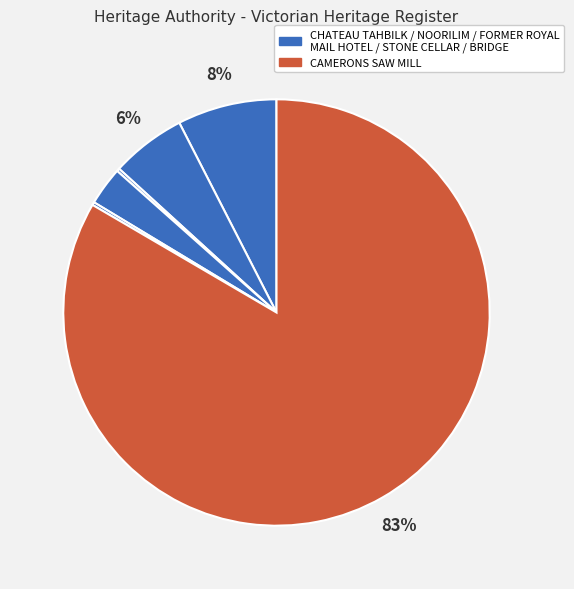

Rank the categories by value from highest to lowest.

CAMERONS SAW MILL, CHATEAU TAHBILK, NOORILIM, STONE CELLAR AT FAITHFULL CREEK, BRIDGE OVER HUGHES CREEK, FORMER ROYAL MAIL HOTEL AND COTTAGE